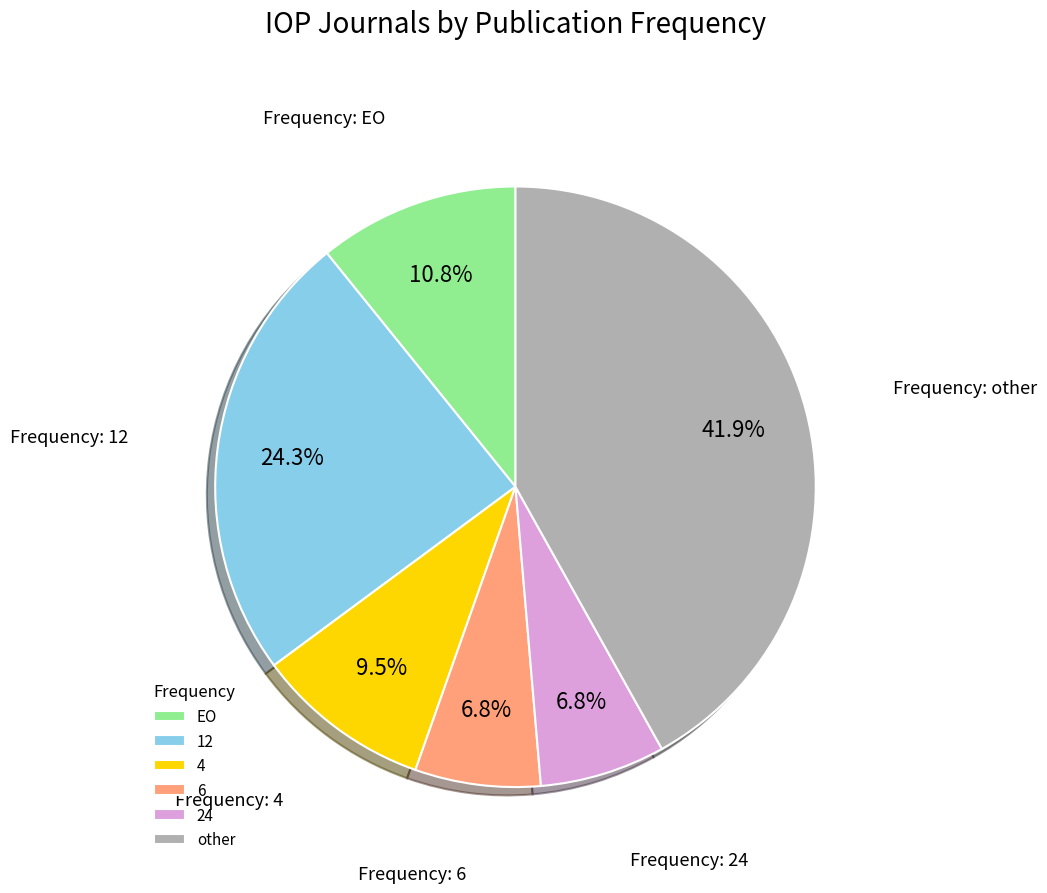

To the nearest percent, what portion does EO represent?

11%